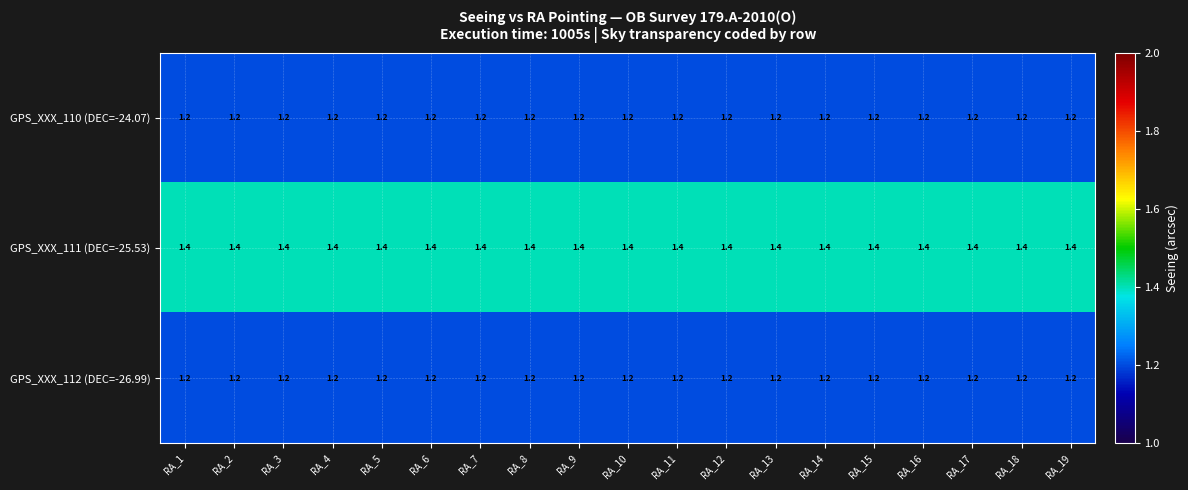

At how many categories does at least one series exceed 1?

19